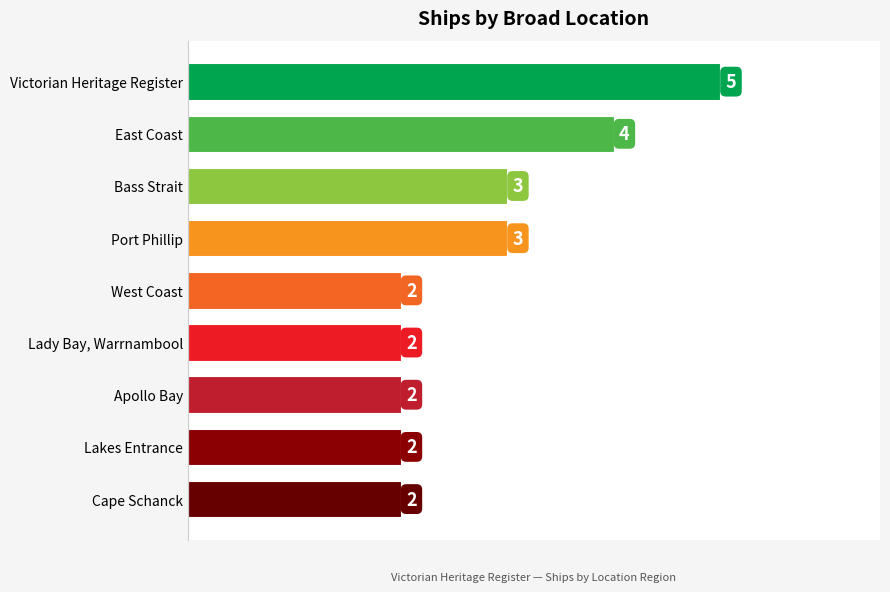

Reading bottom to top, what are all the values shown in this chart?

Cape Schanck=2	Lakes Entrance=2	Apollo Bay=2	Lady Bay, Warrnambool=2	West Coast=2	Port Phillip=3	Bass Strait=3	East Coast=4	Victorian Heritage Register=5